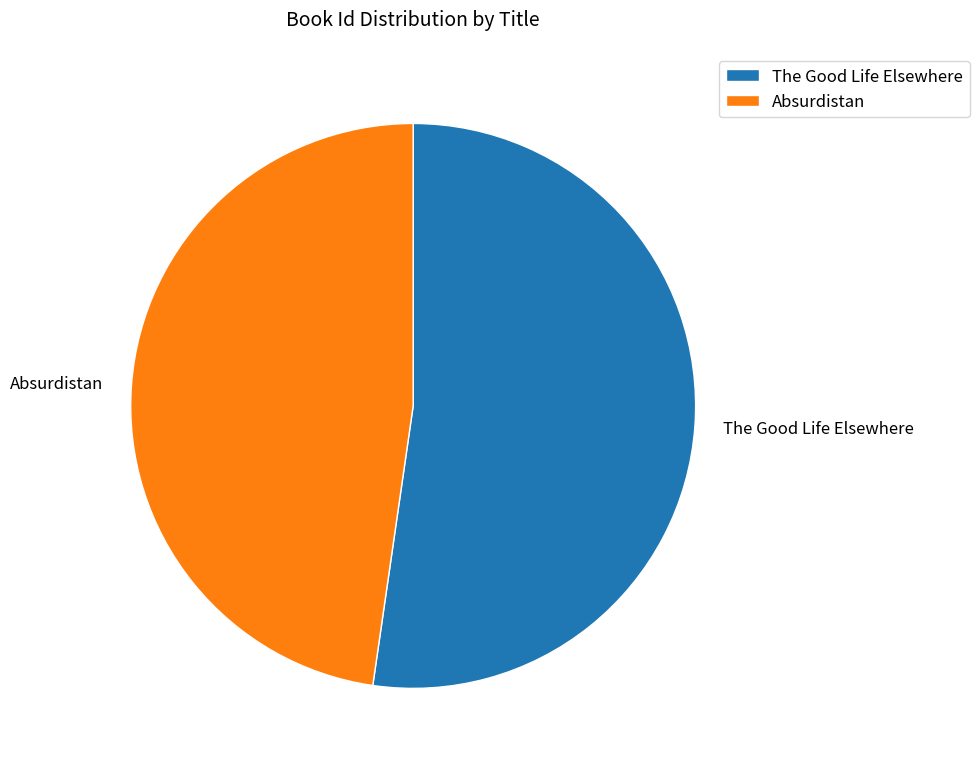

Do Absurdistan and The Good Life Elsewhere together represent more than half of the pie?

Yes